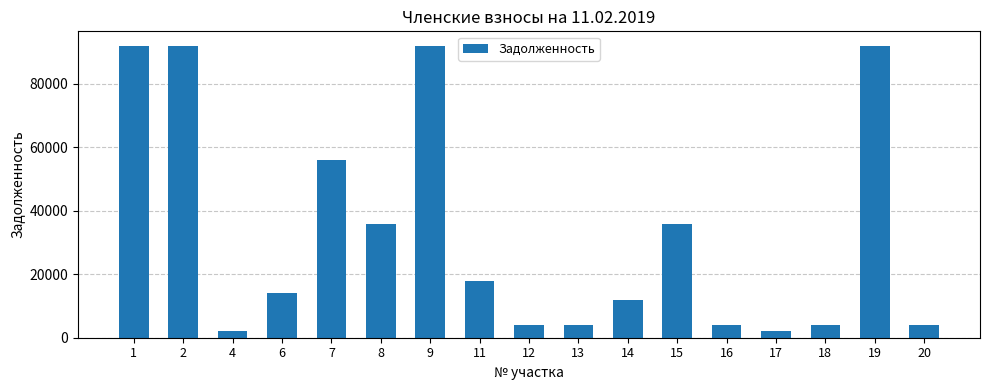

What is the change in value from 6 to 18?

-10000